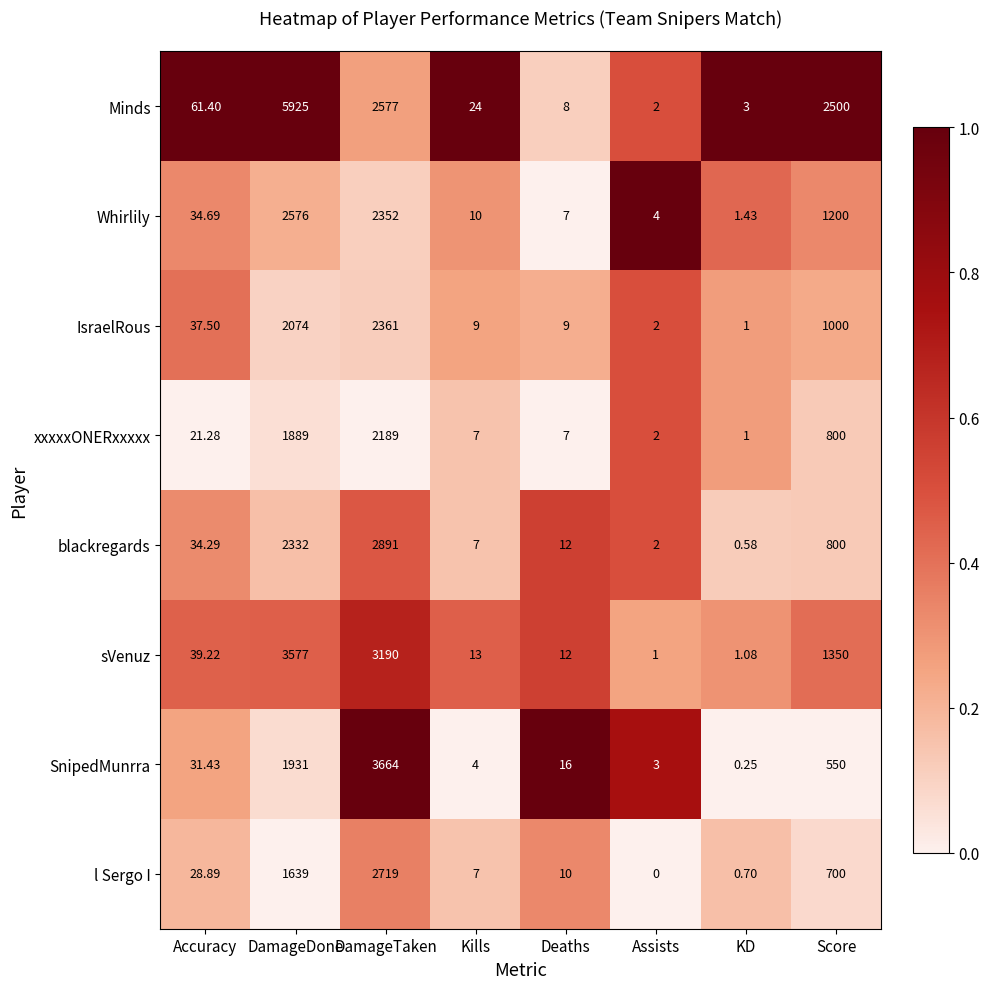

Rank the series at DamageDone from highest to lowest value.

Minds, sVenuz, Whirlily, blackregards, IsraelRous, SnipedMunrra, xxxxxONERxxxxx, l Sergo I